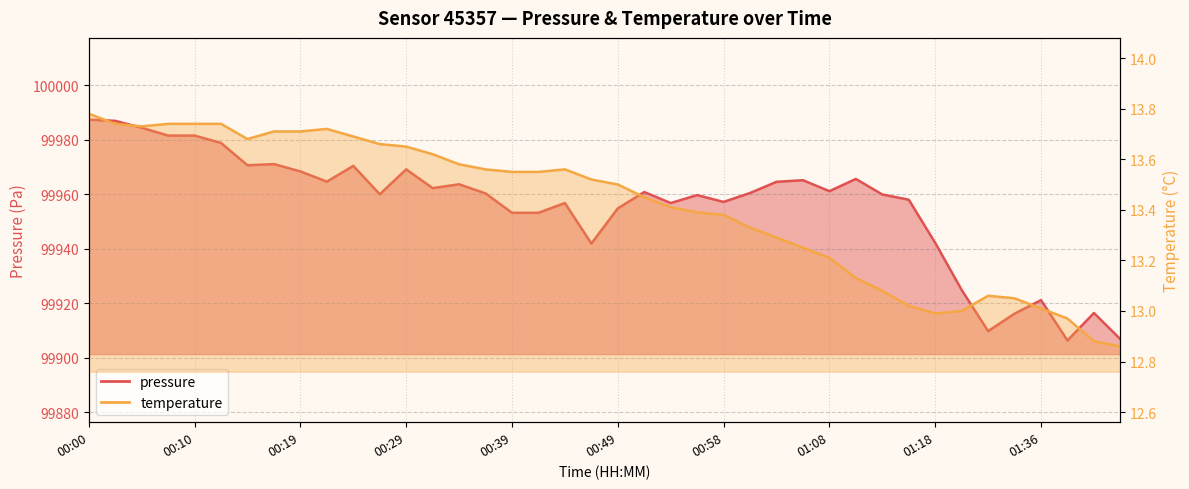

Where is the first local minimum for temperature?

00:05